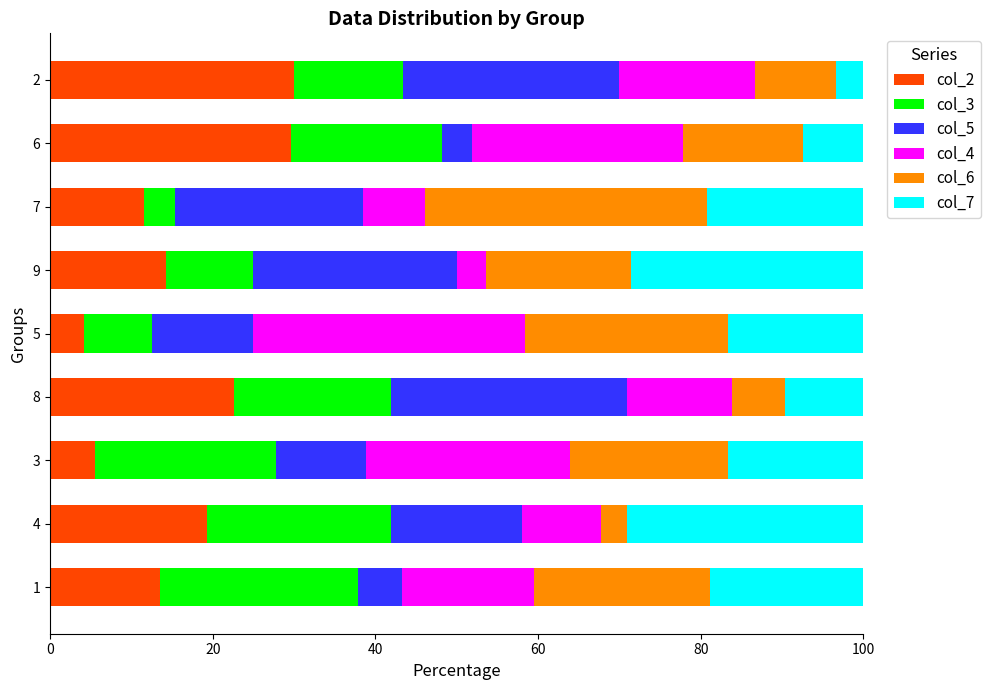

What is the total value across all series at 7?

100.0